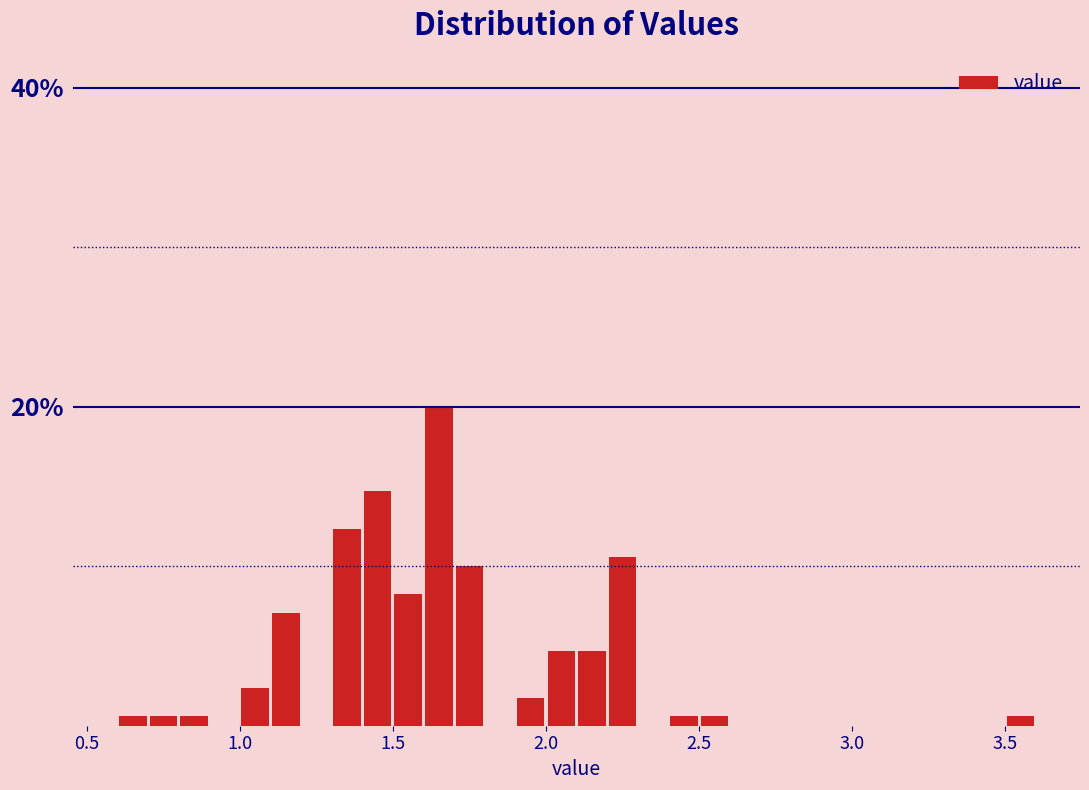

Read against the x-axis, roughly where is the centre of the tallest bar?

1.65